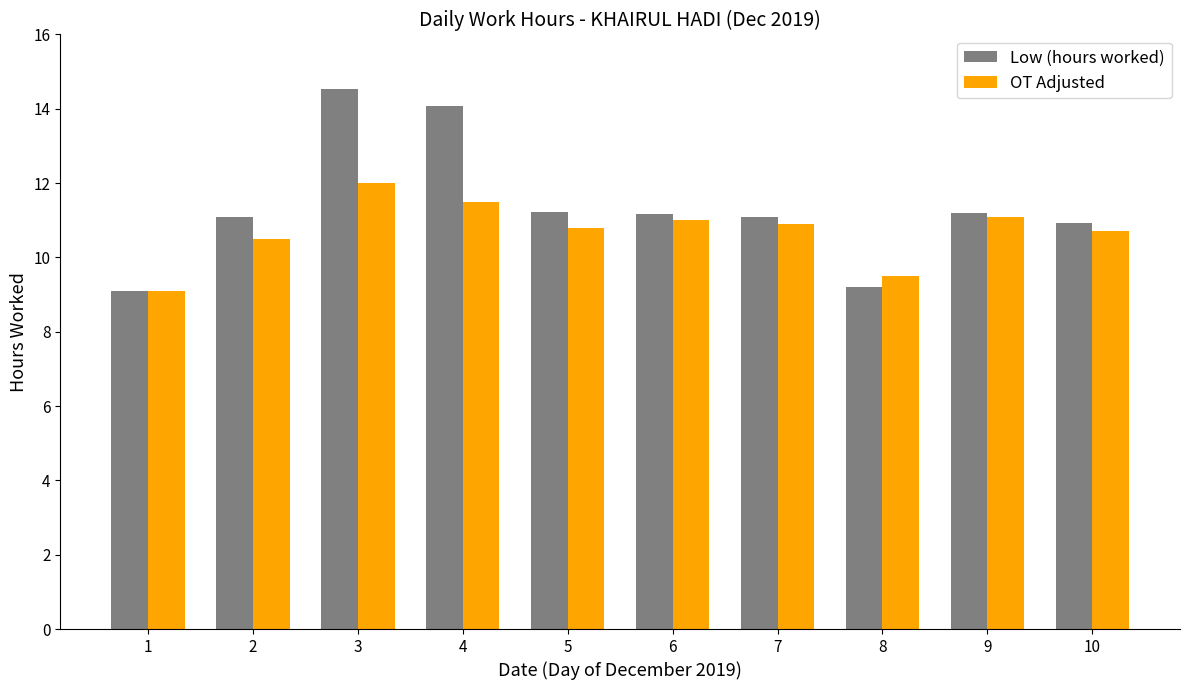

At how many categories does at least one series exceed 11?

7